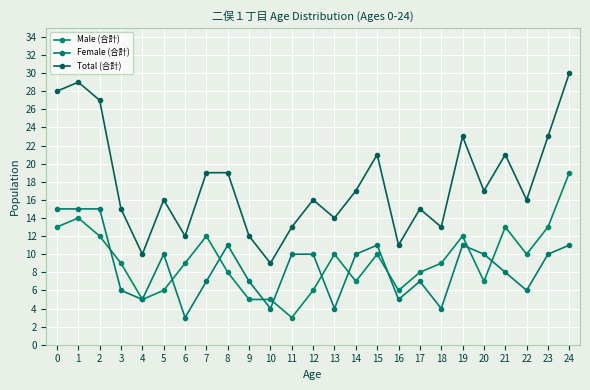

What is the highest value of the Total (合計) series?

30